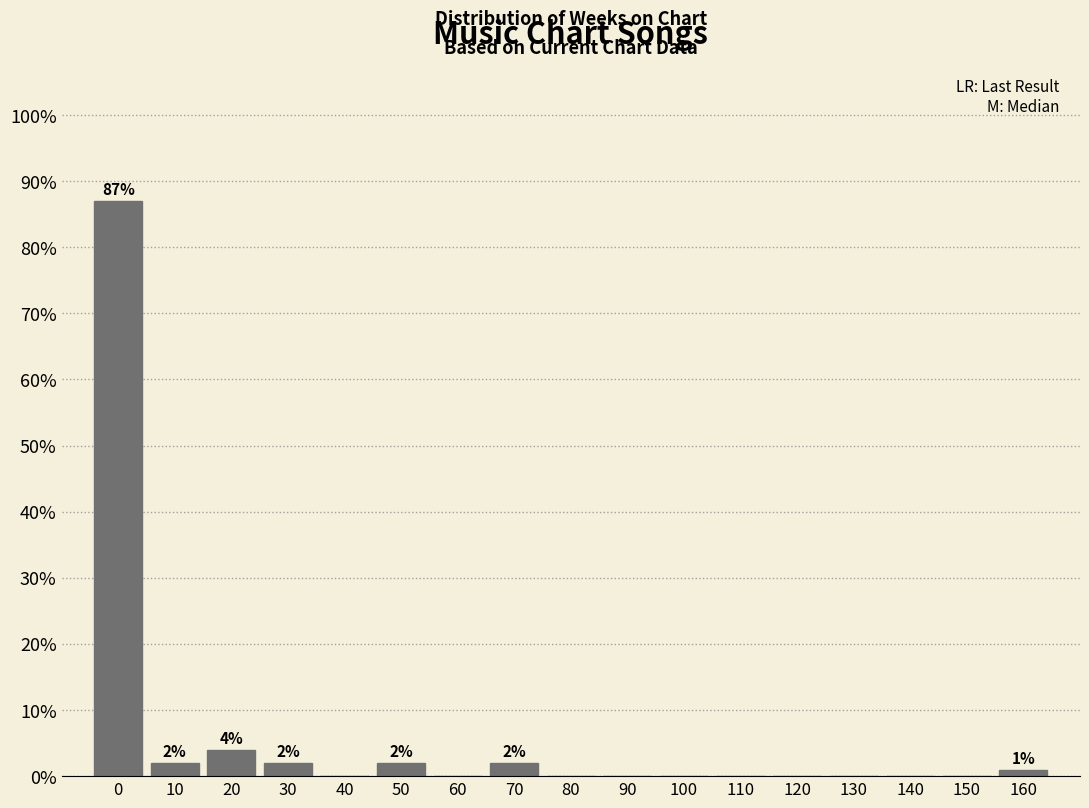

Reading left to right, list all the values displayed in this chart.

0=87	10=2	20=4	30=2	40=0	50=2	60=0	70=2	80=0	90=0	100=0	110=0	120=0	130=0	140=0	150=0	160=1